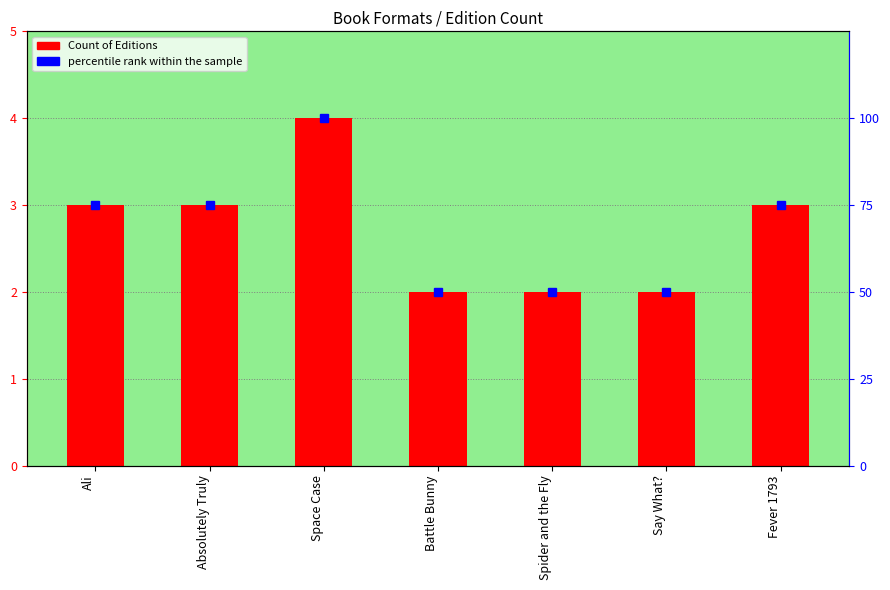

List the labels in order of Count of Editions value, largest first.

Space Case, Ali, Absolutely Truly, Fever 1793, Battle Bunny, Spider and the Fly, Say What?